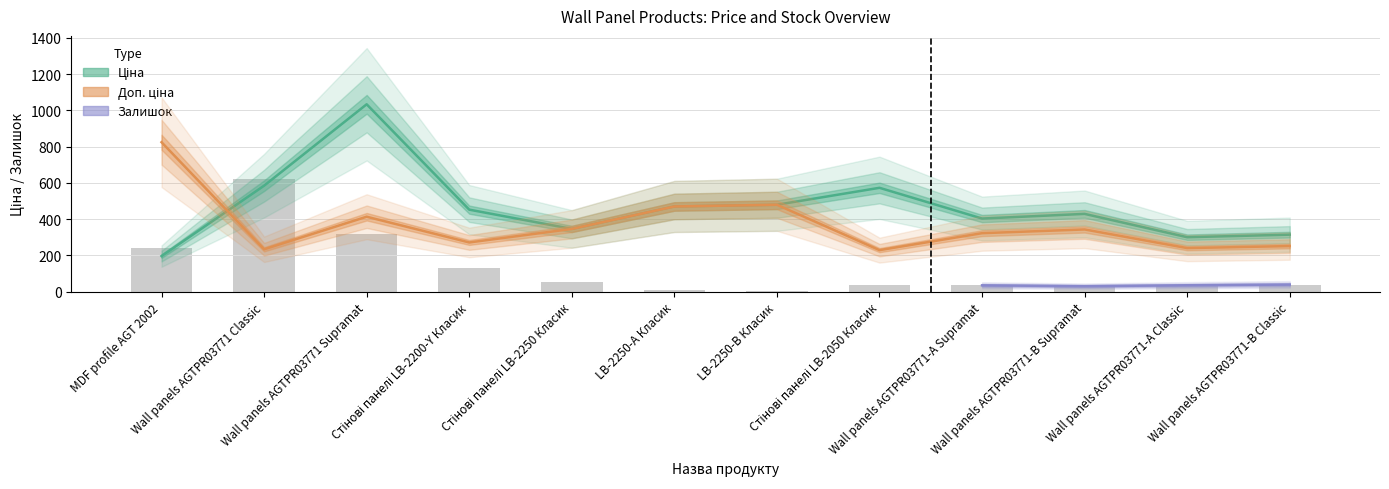

What is the highest value of the Доп. ціна series?

824.9